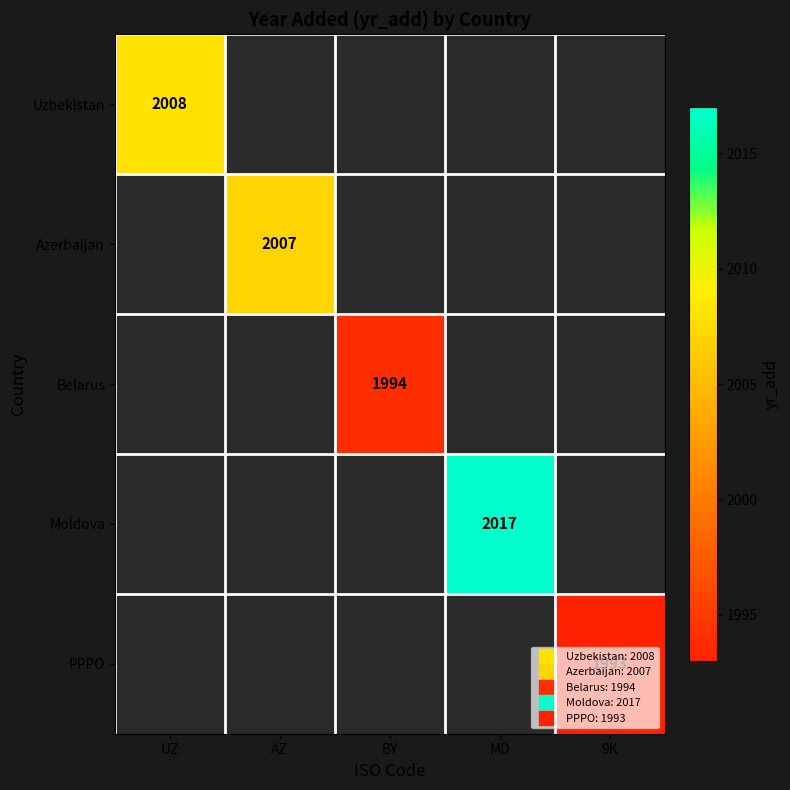

What is the smallest value displayed?

1993.0